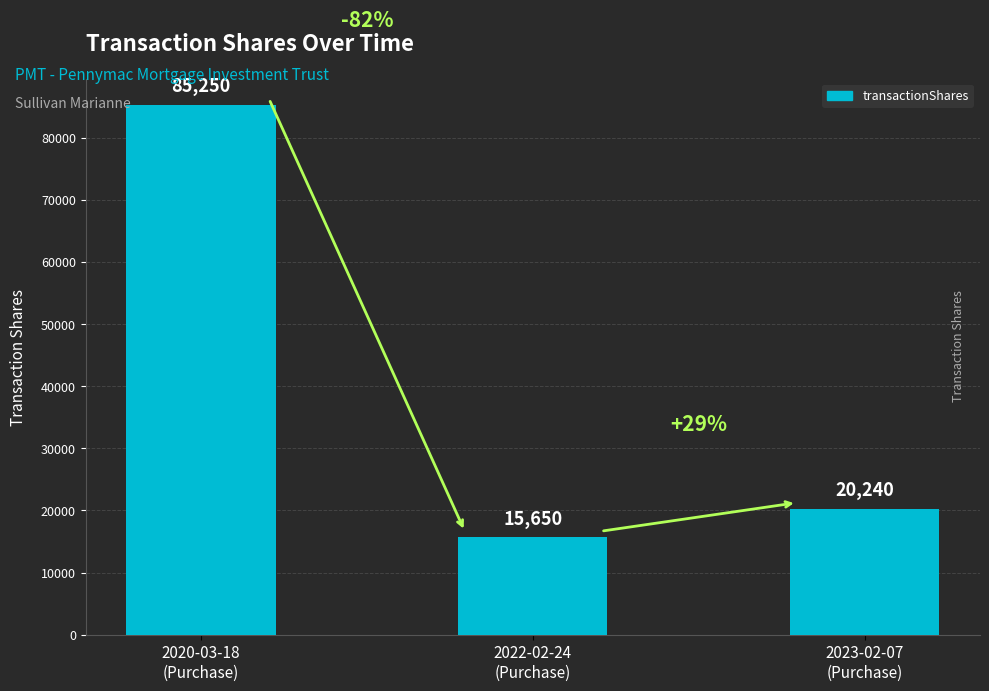

Between 2020-03-18
(Purchase) and 2022-02-24
(Purchase), which is larger?

2020-03-18
(Purchase)